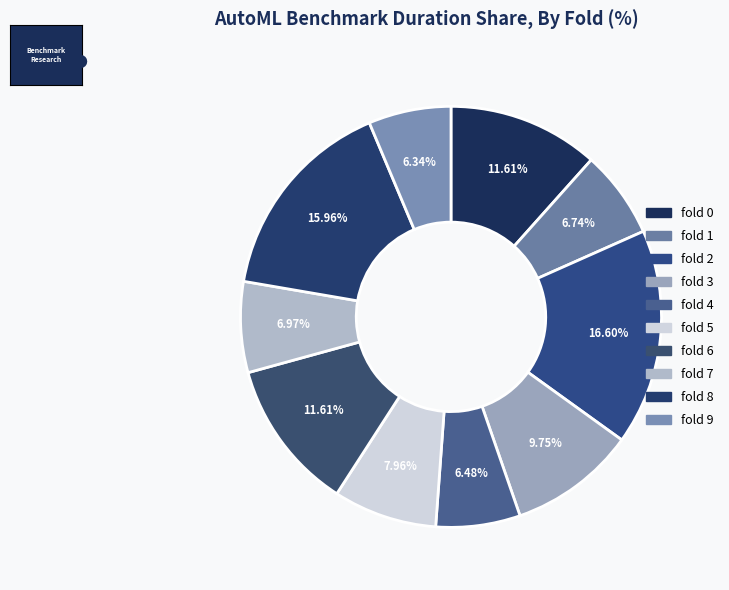

Does fold 7 represent more than half of the total?

No